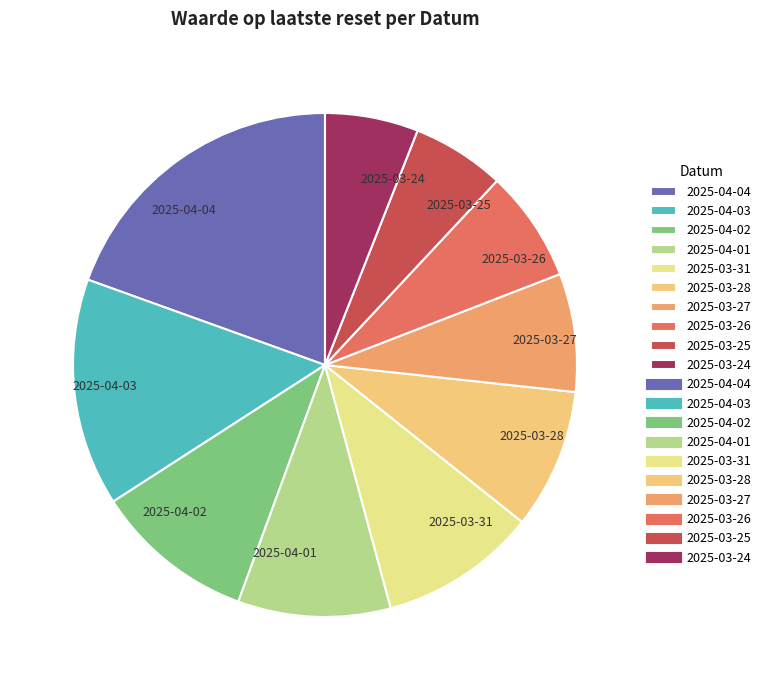

Between 2025-04-03 and 2025-04-04, which is larger?

2025-04-04